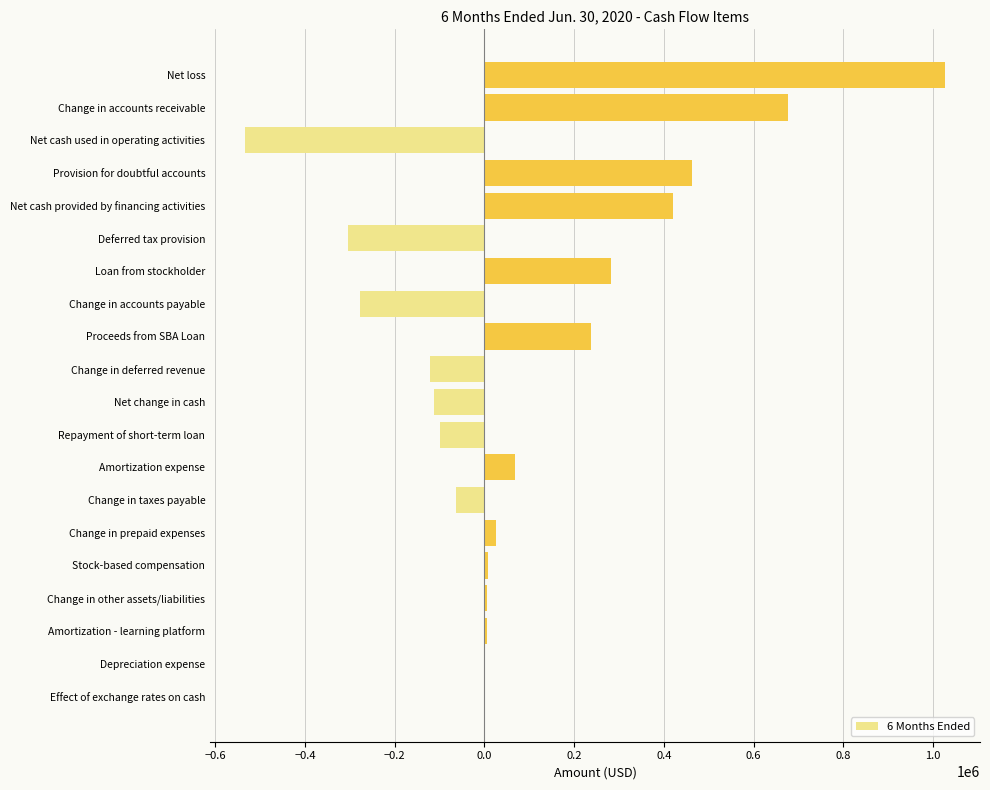

Between Depreciation expense and Deferred tax provision, which is larger?

Depreciation expense